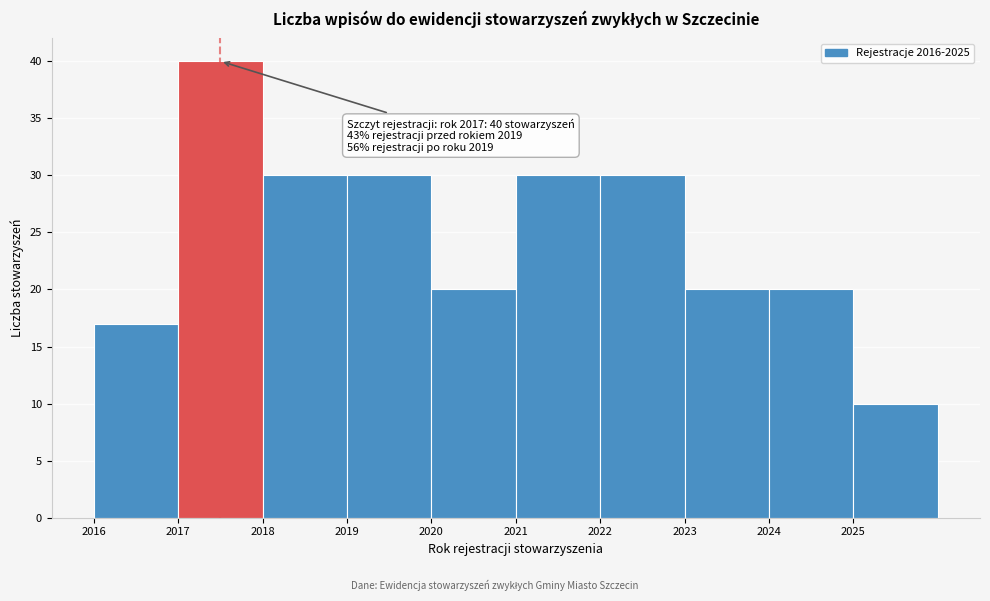

Over which range of the x-axis is the bar tallest?

2017 to 2018